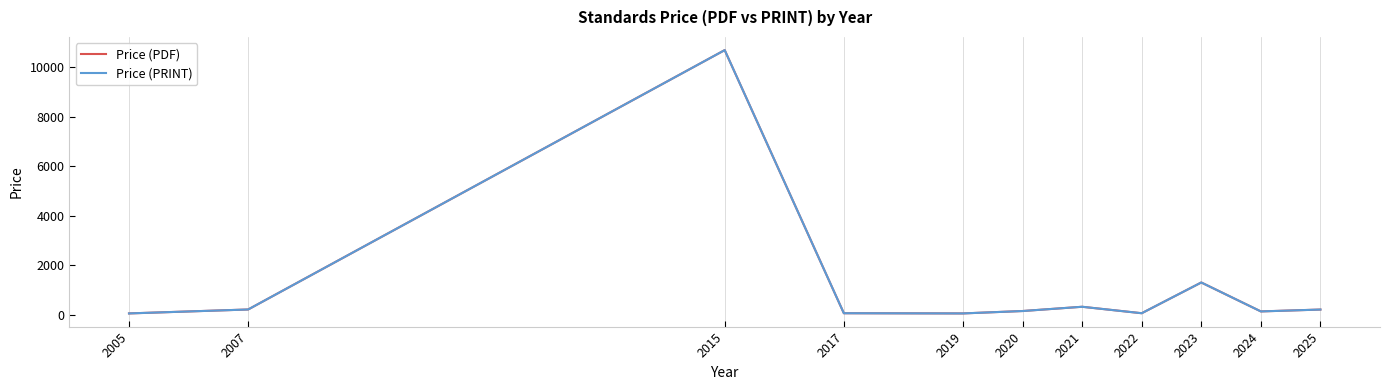

Which series has the largest range (max minus min)?

Price (PDF)